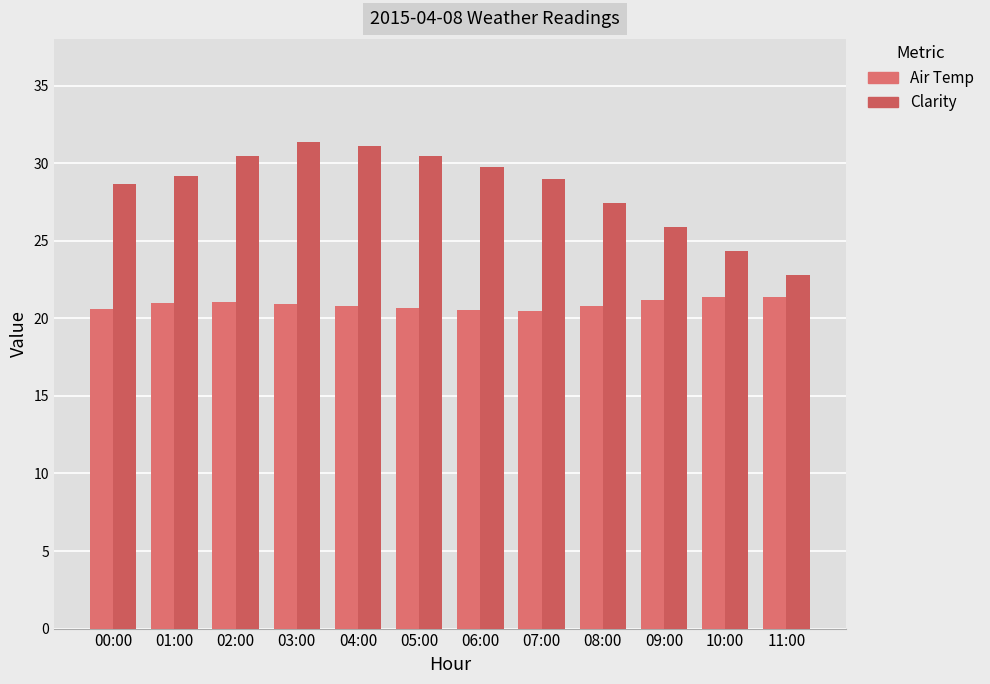

Count the number of categories in the chart.

12